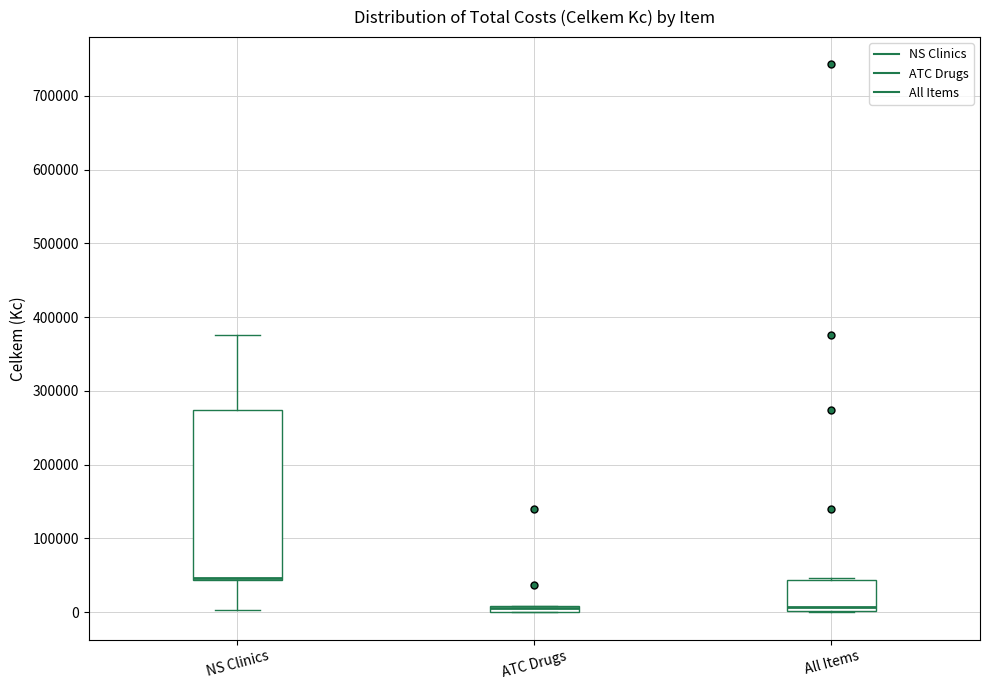

Which box is the tallest, from its lower edge to its upper edge?

NS Clinics